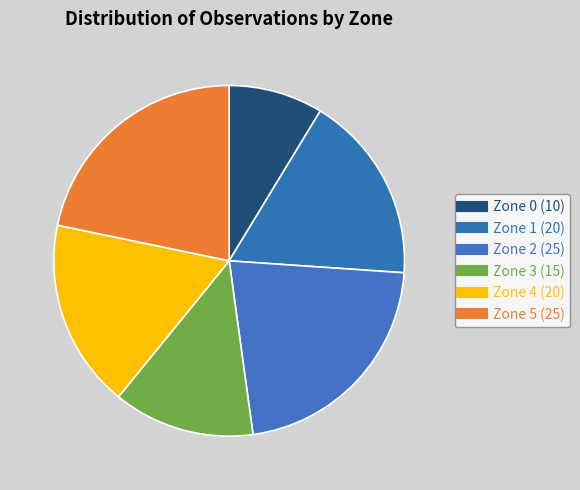

What is the largest slice in the pie chart?

Zone 5